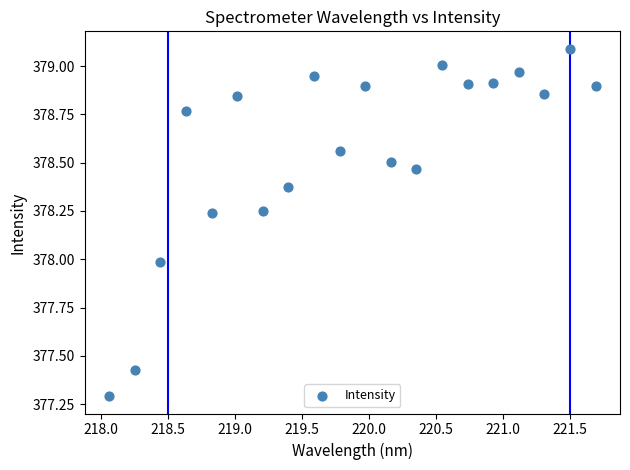

What is the range of X values (max minus min)?

3.6